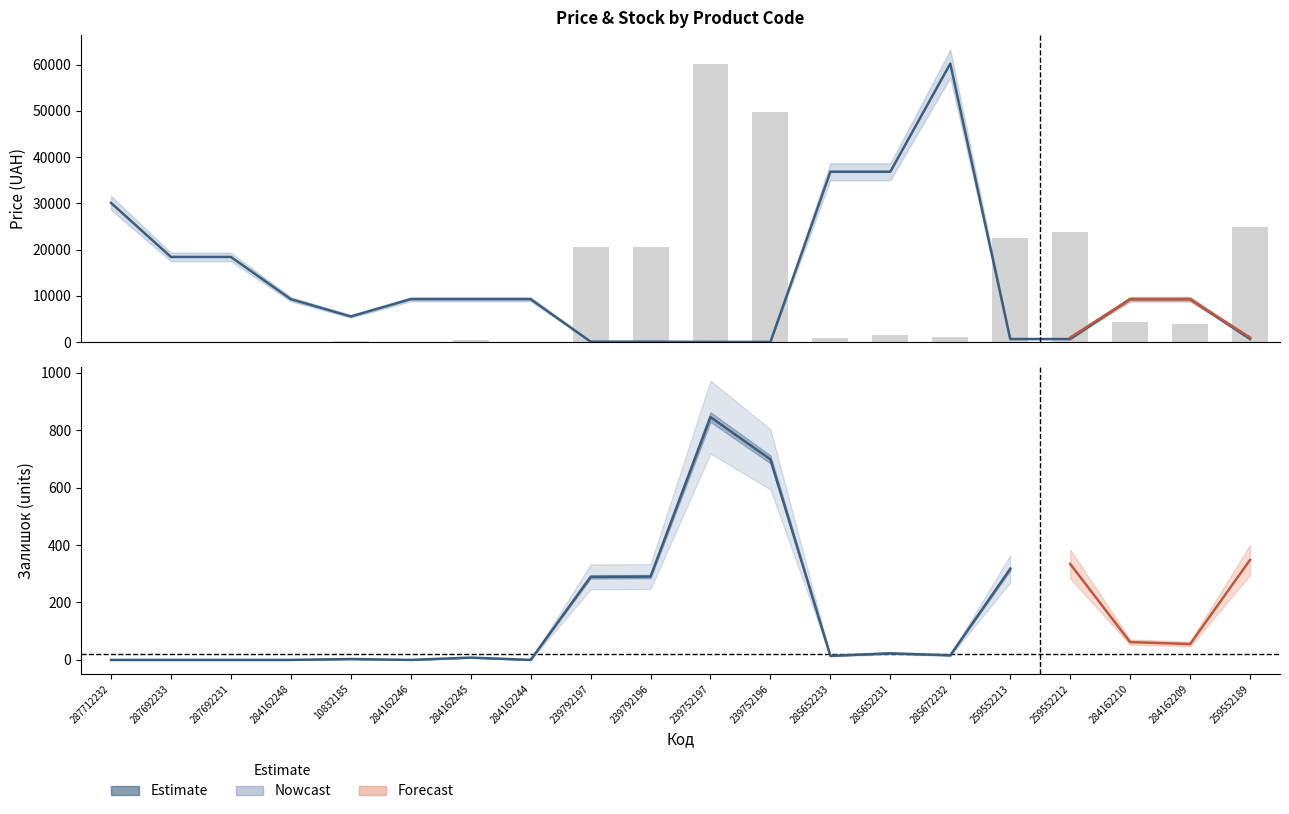

Which series has the largest total across all categories?

Ціна